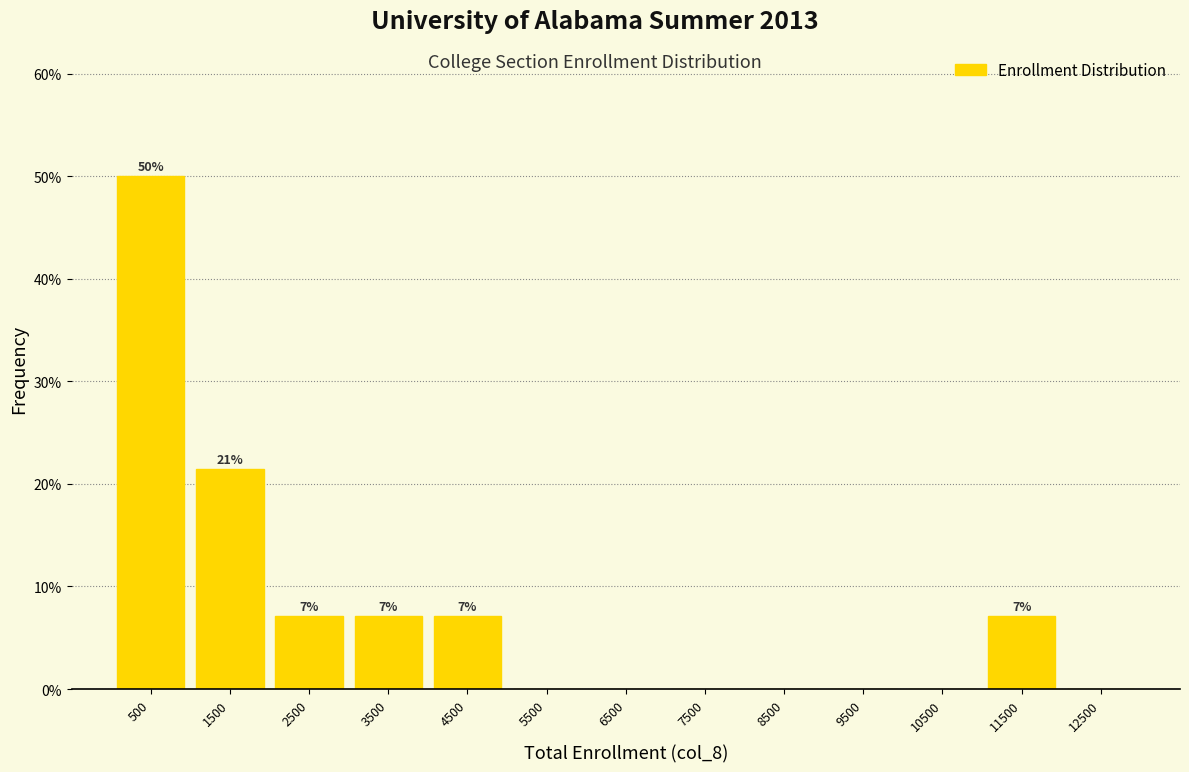

Which range on the x-axis has the tallest bar?

0 to 1000